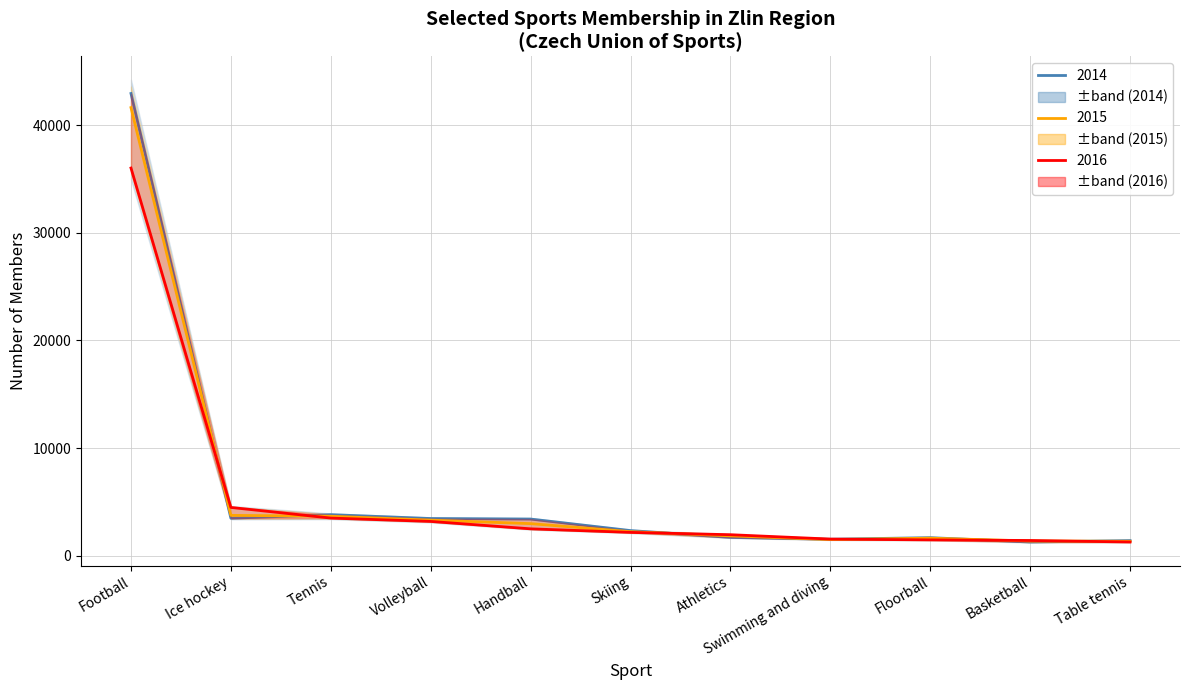

At Volleyball, list the series in order from largest to smallest.

2014, 2015, 2016